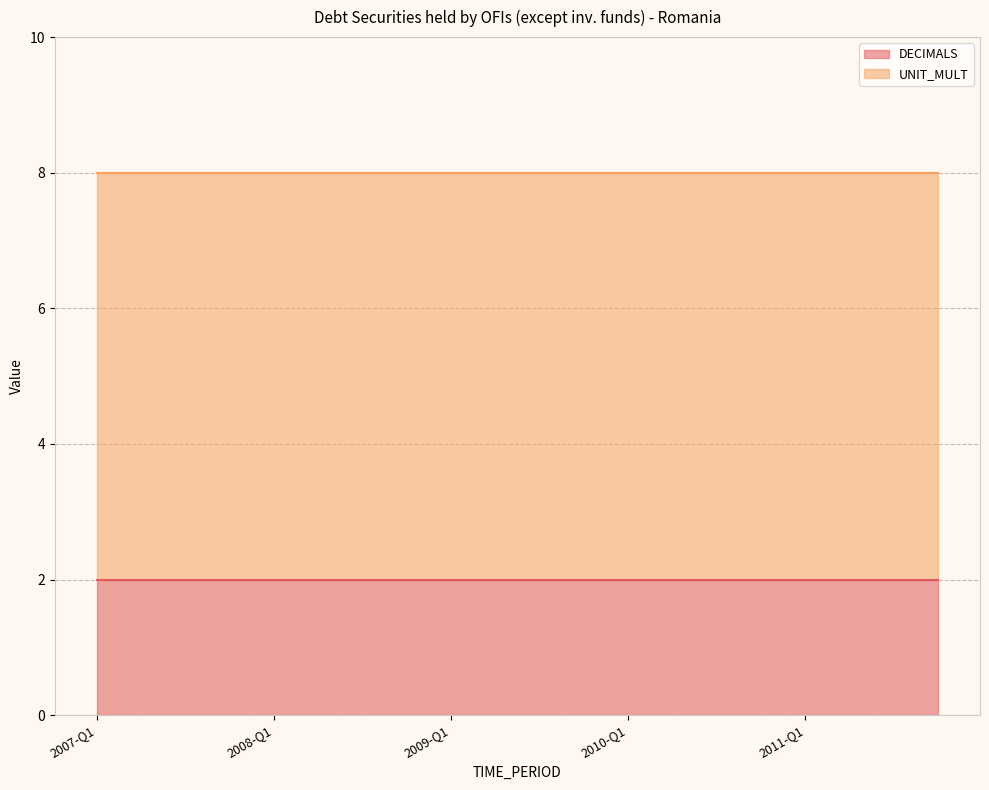

True or false: DECIMALS has more than 1 points higher than both neighbors.

False